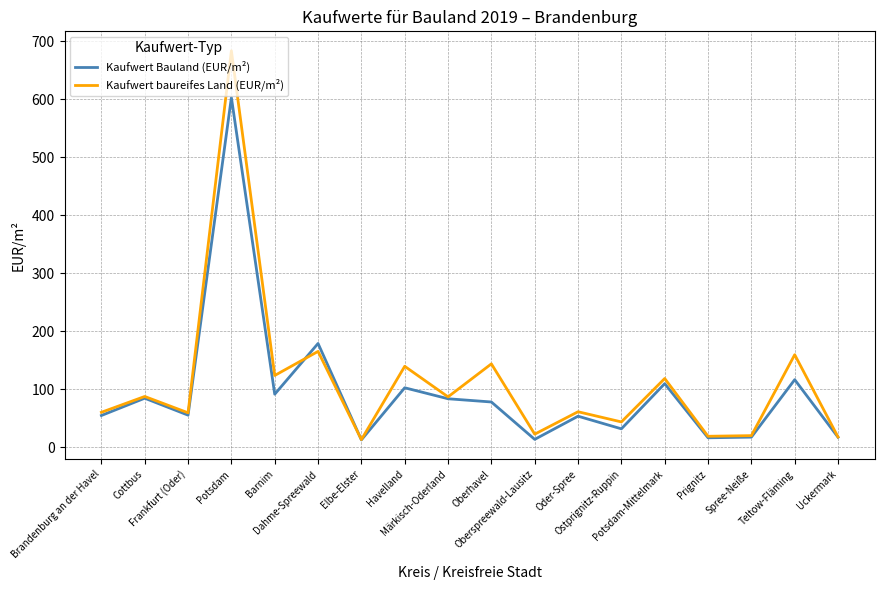

What is the maximum value for Kaufwert baureifes Land (EUR/m²)?

683.7